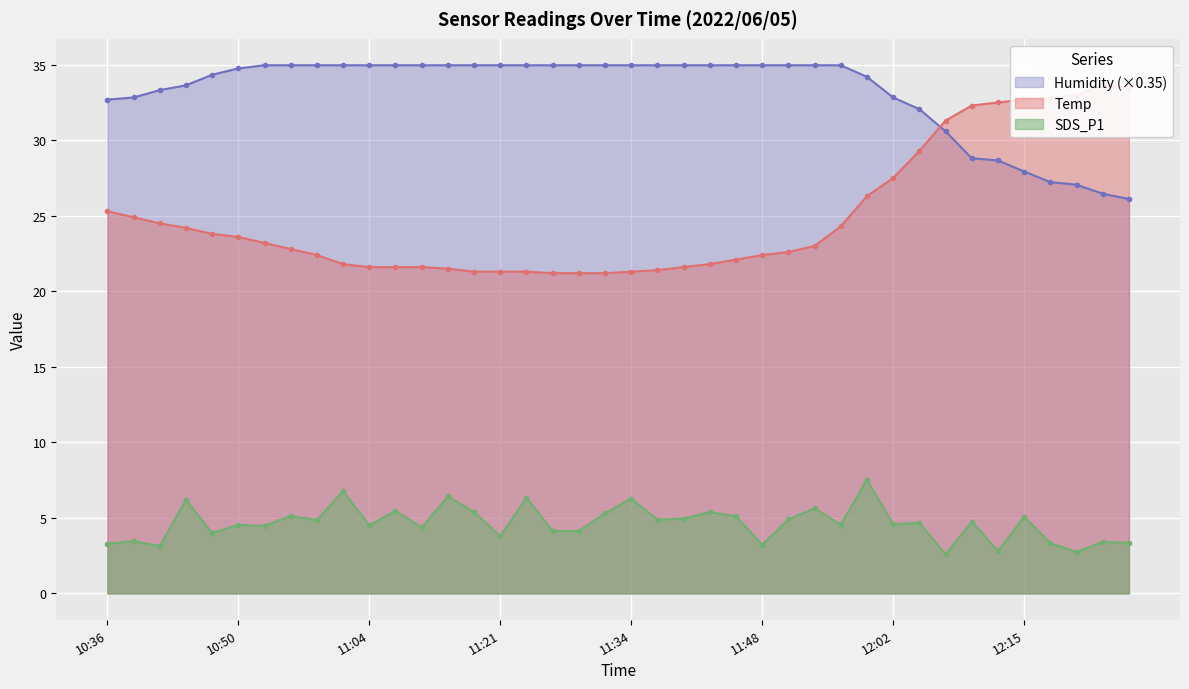

Which series has the largest range (max minus min)?

Temp